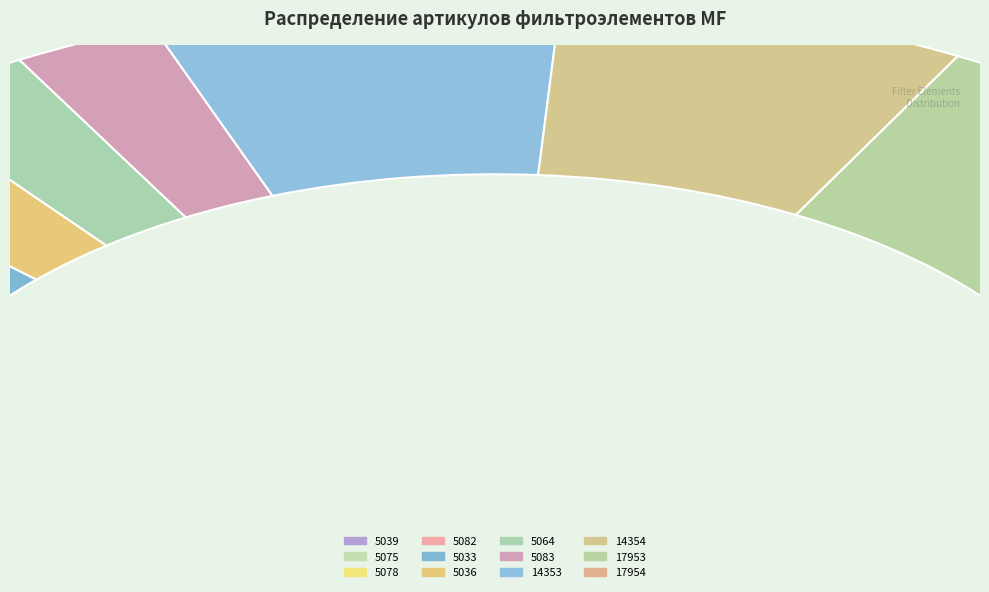

What is the change in value from 5036 to 5083?

+47